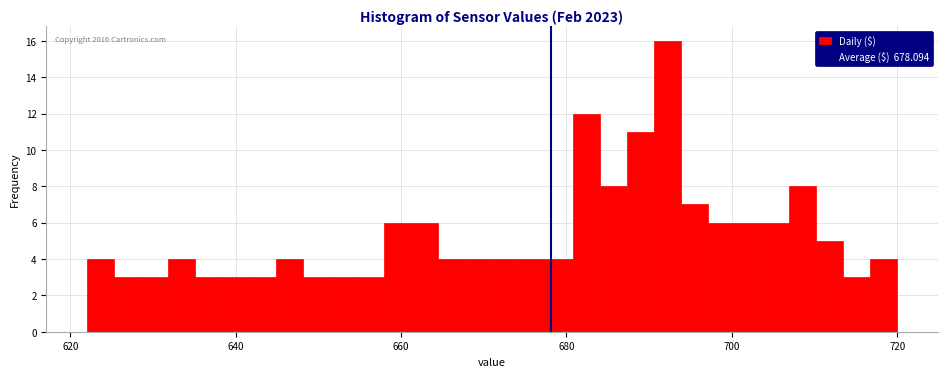

Read against the x-axis, roughly where is the centre of the tallest bar?

692